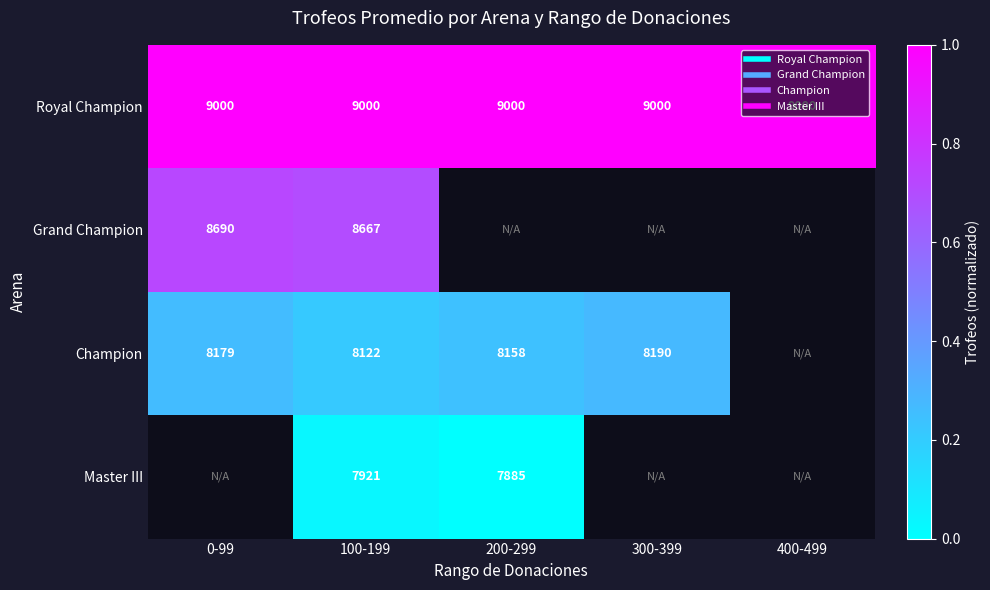

Which series has the widest spread of values?

Champion